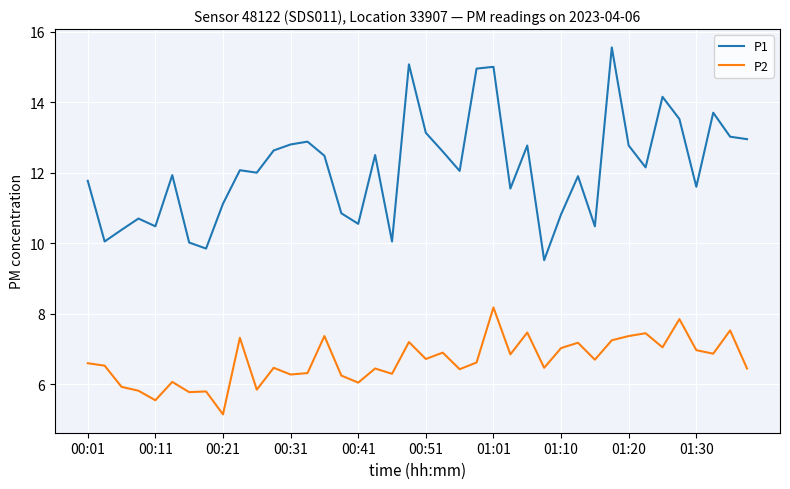

Which series has the largest total across all categories?

P1